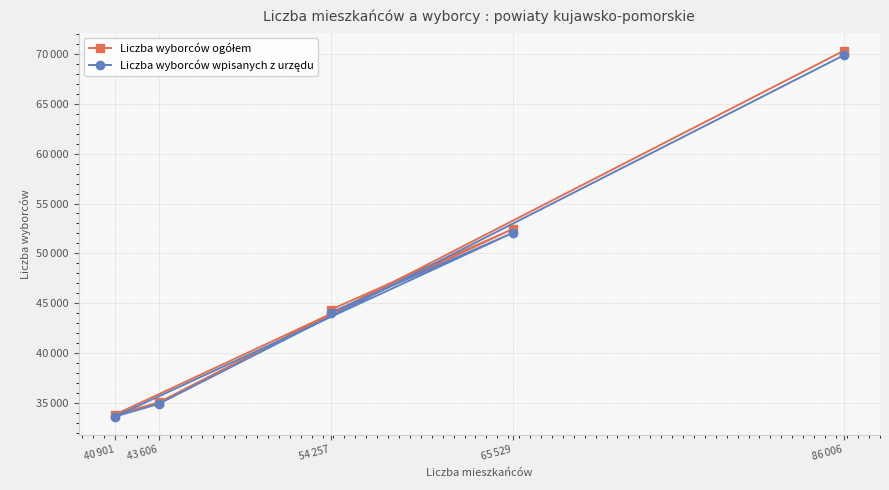

True or false: Liczba wyborców ogółem and Liczba wyborców wpisanych z urzędu intersect in this chart.

False